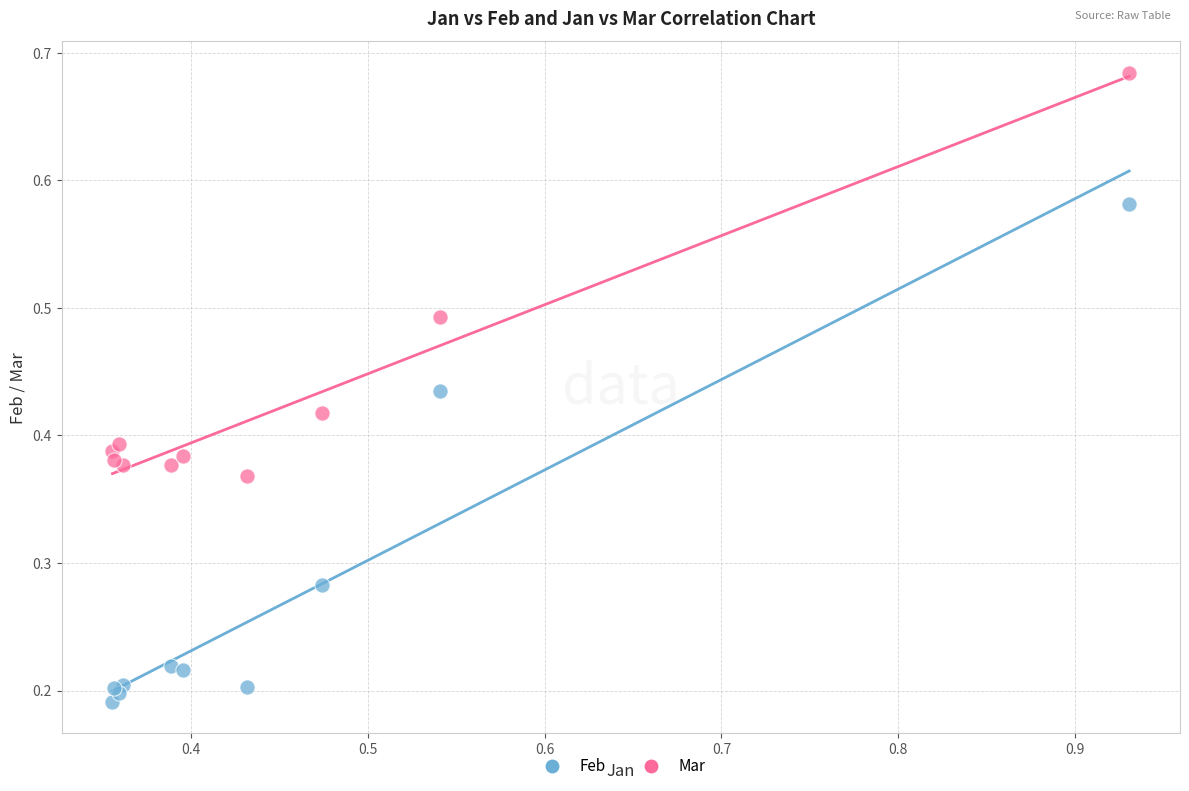

Which series contains the lowest Y value?

Feb